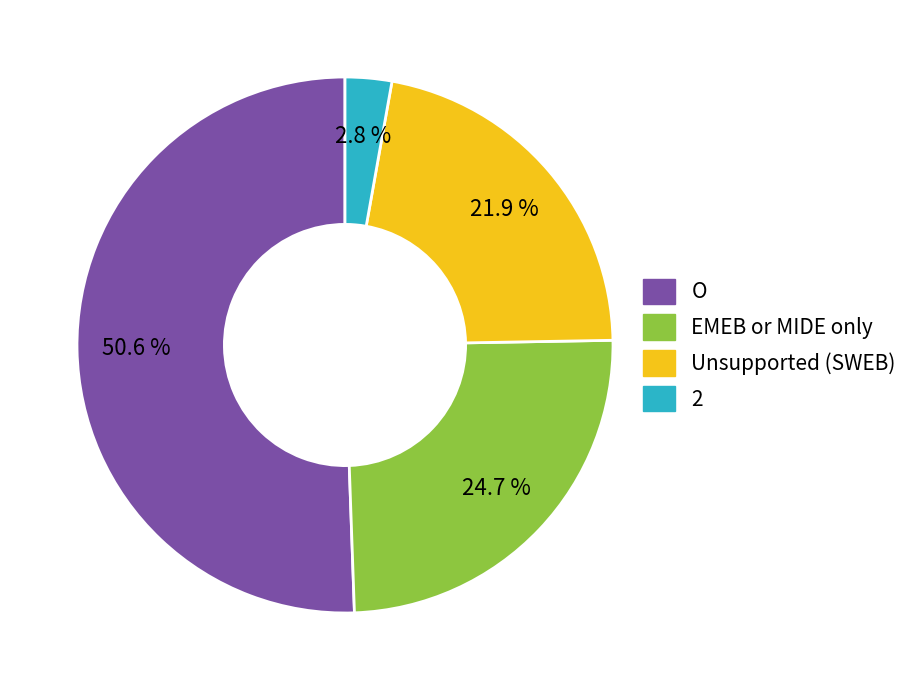

True or false: Unsupported (SWEB) accounts for 10% of the total.

False